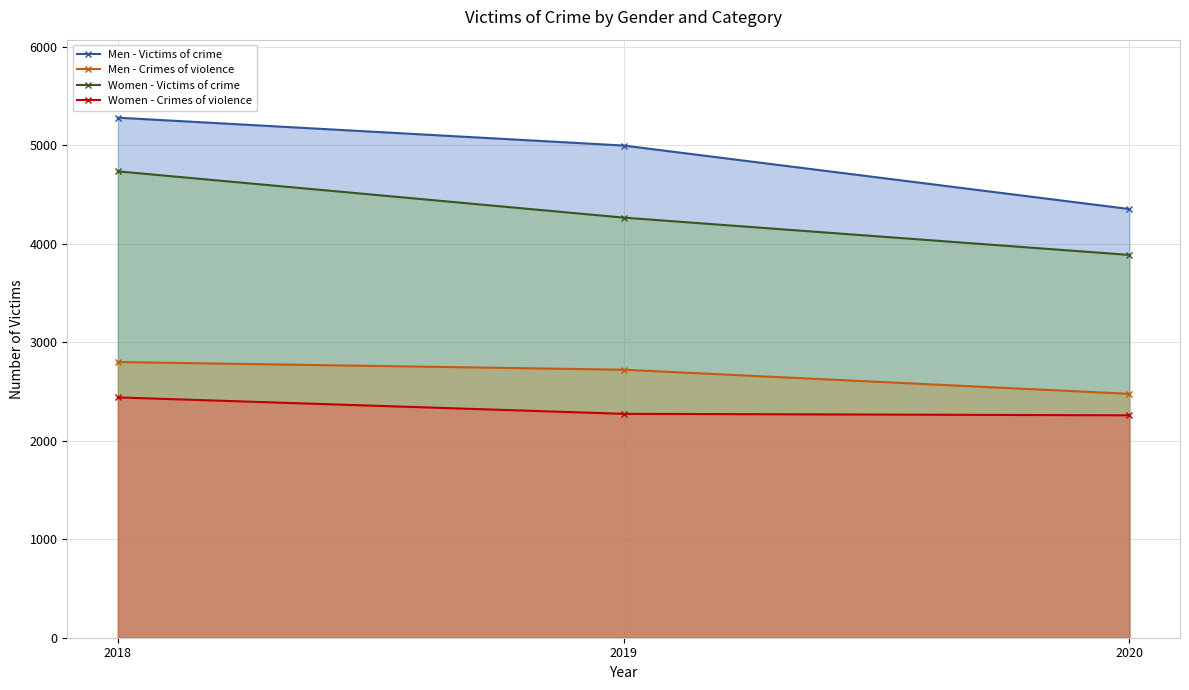

Is the value of Women - Victims of crime at 2019 greater than the value of Men - Crimes of violence at 2020?

Yes